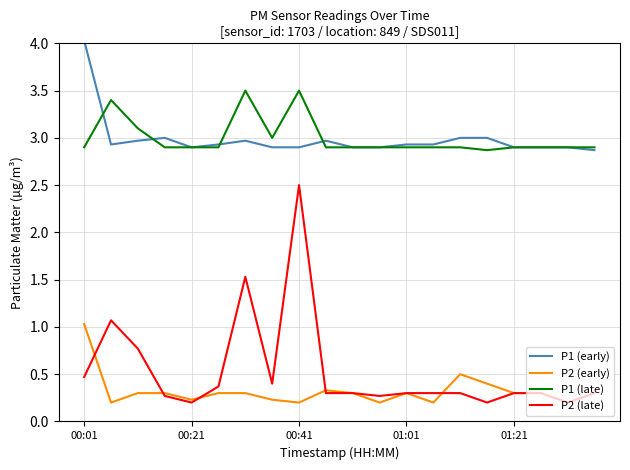

True or false: P2 (early) and P1 (early) intersect in this chart.

False